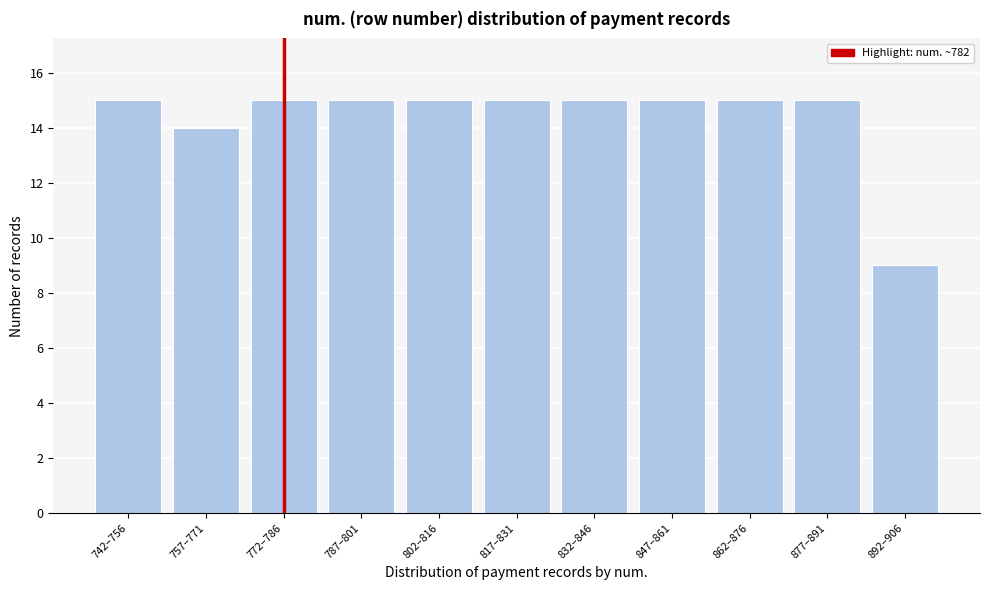

Reading left to right, list all the values displayed in this chart.

15	14	15	15	15	15	15	15	15	15	9